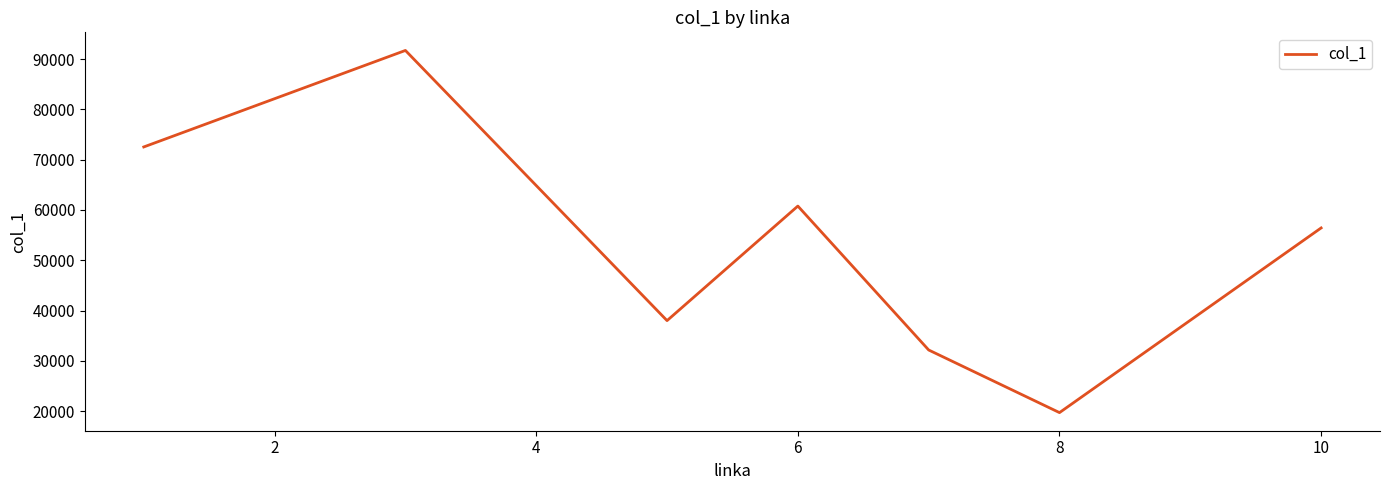

Reading left to right, extract all data points from this chart.

72524.4	91711.3	37995.6	60770.3	32156.9	19706.8	56423.0